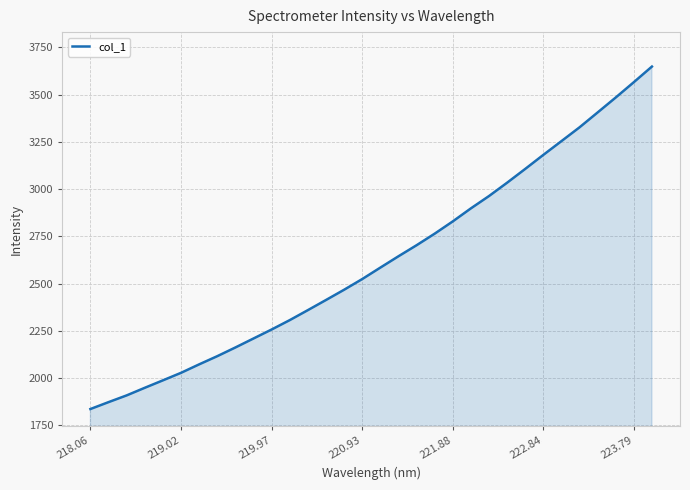

Does the chart display data point markers on the line(s)?

No